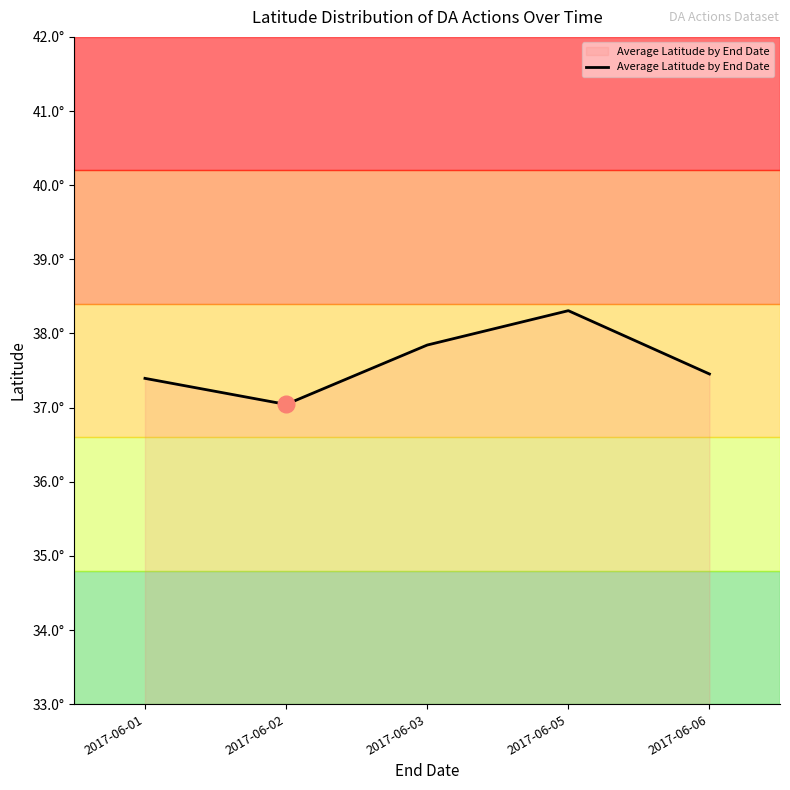

The chart shows a value of 21.0 at 2017-06-06. True or false?

False